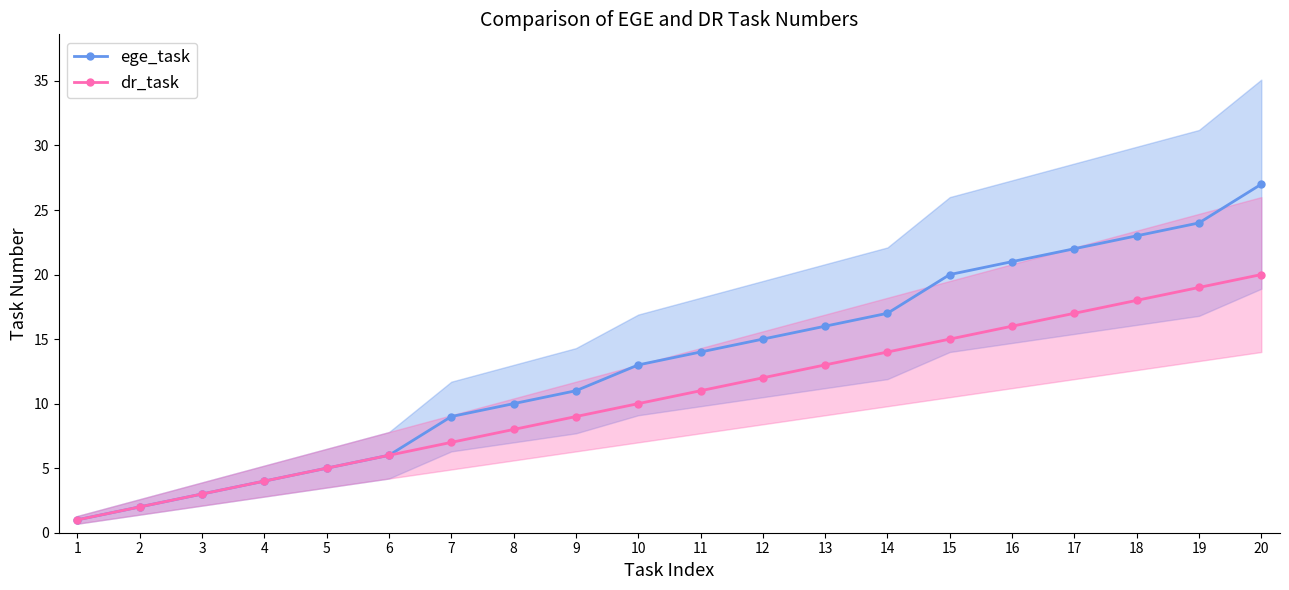

What is the maximum value shown in the chart?

27